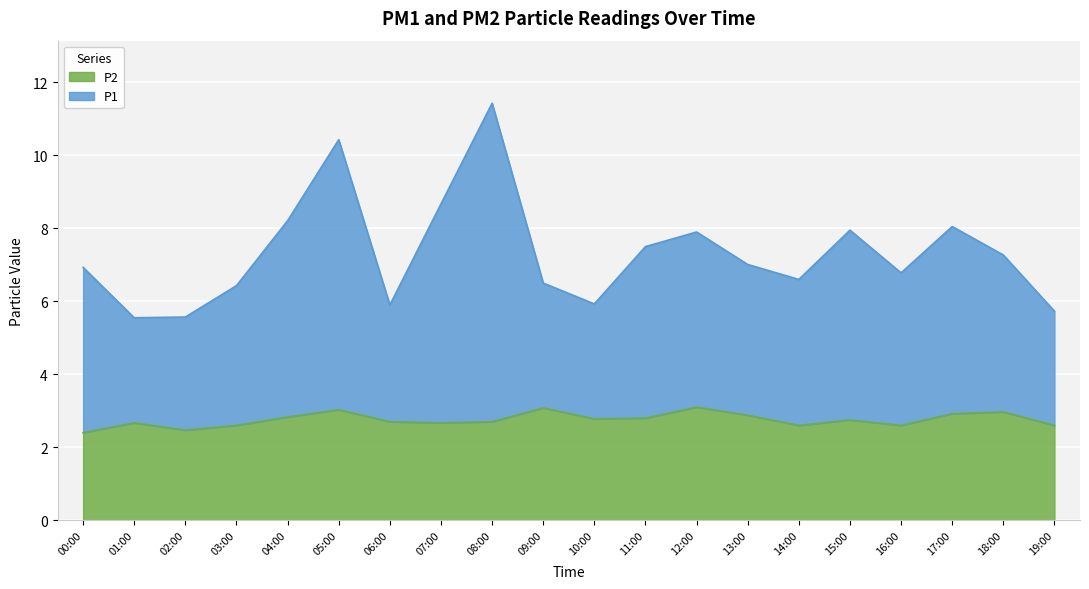

Reading left to right, list all the values displayed in this chart.

P1: 00:00=6.9	01:00=5.5	02:00=5.6	03:00=6.4	04:00=8.2	05:00=10.4	06:00=5.9	07:00=8.7	08:00=11.4	09:00=6.5	10:00=5.9	11:00=7.5	12:00=7.9	13:00=7.0	14:00=6.6	15:00=8.0	16:00=6.8	17:00=8.1	18:00=7.3	19:00=5.7
P2: 00:00=2.4	01:00=2.7	02:00=2.5	03:00=2.6	04:00=2.8	05:00=3.0	06:00=2.7	07:00=2.7	08:00=2.7	09:00=3.1	10:00=2.8	11:00=2.8	12:00=3.1	13:00=2.9	14:00=2.6	15:00=2.8	16:00=2.6	17:00=2.9	18:00=3.0	19:00=2.6